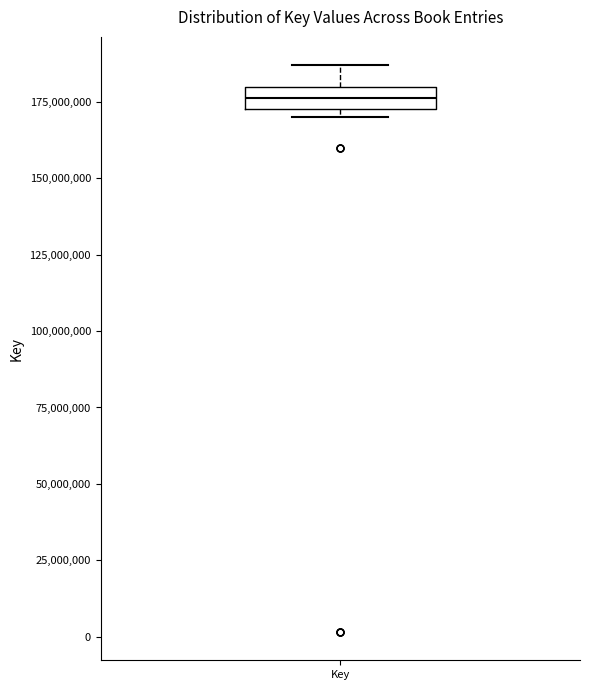

Where is the upper edge of the box for Key on the y-axis? The values are not printed on the chart, so give them approximately, as read against the axis.

180000000